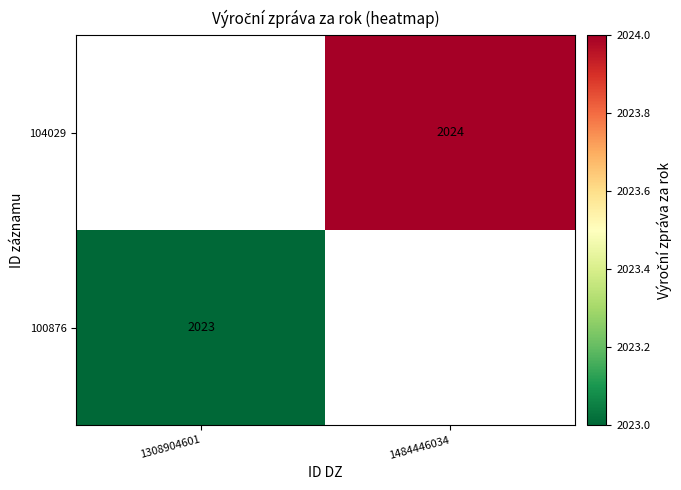

What is the sum of all 104029 values?

2024